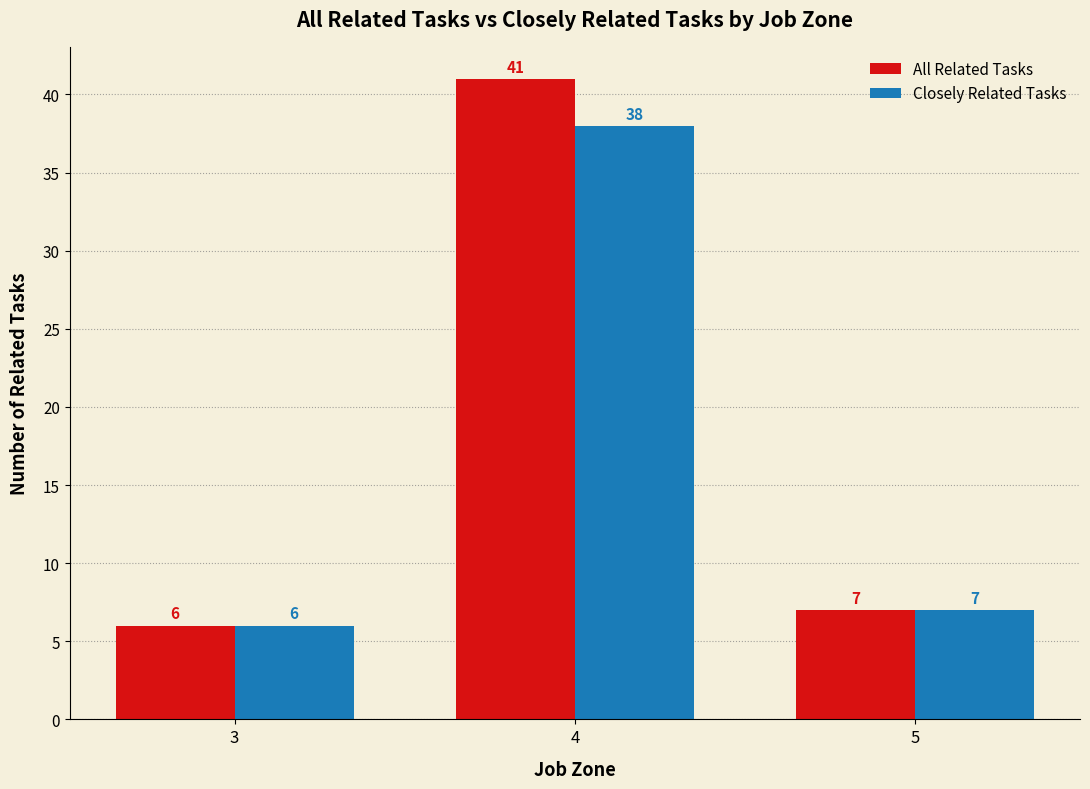

What is the average value of the All Related Tasks series?

18